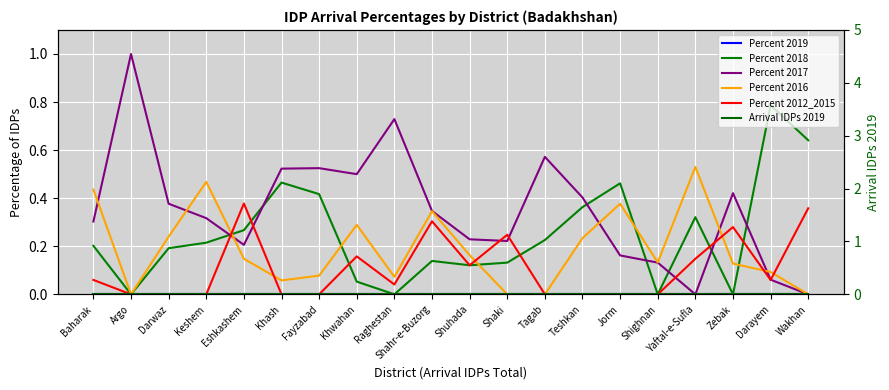

True or false: Percent 2016 and Arrival IDPs 2019 intersect in this chart.

False